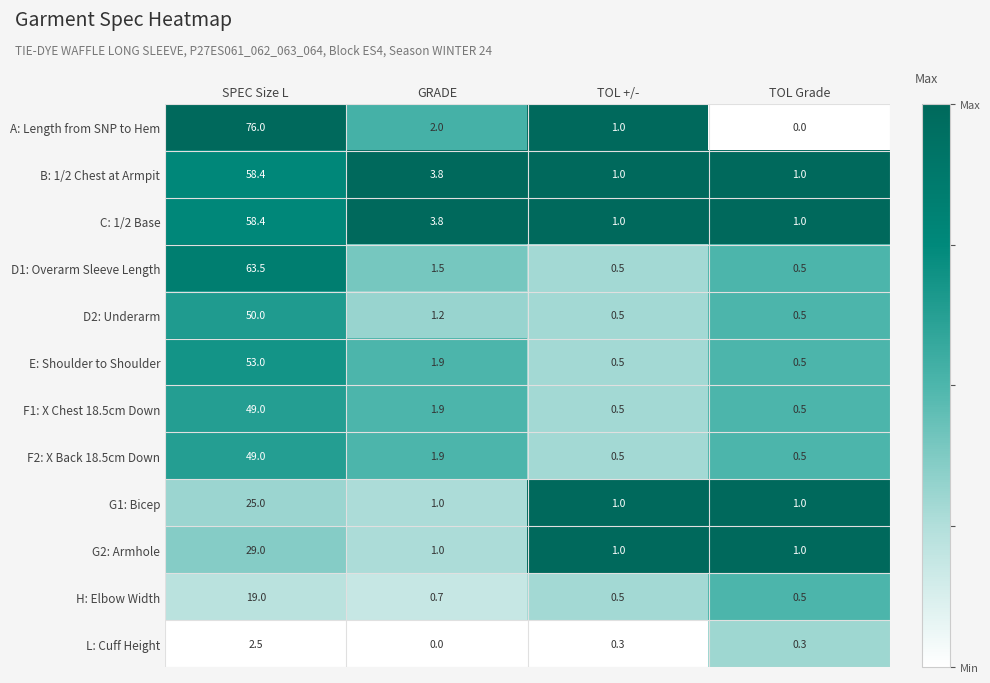

What is the difference between the highest and lowest values at SPEC Size L?

73.5